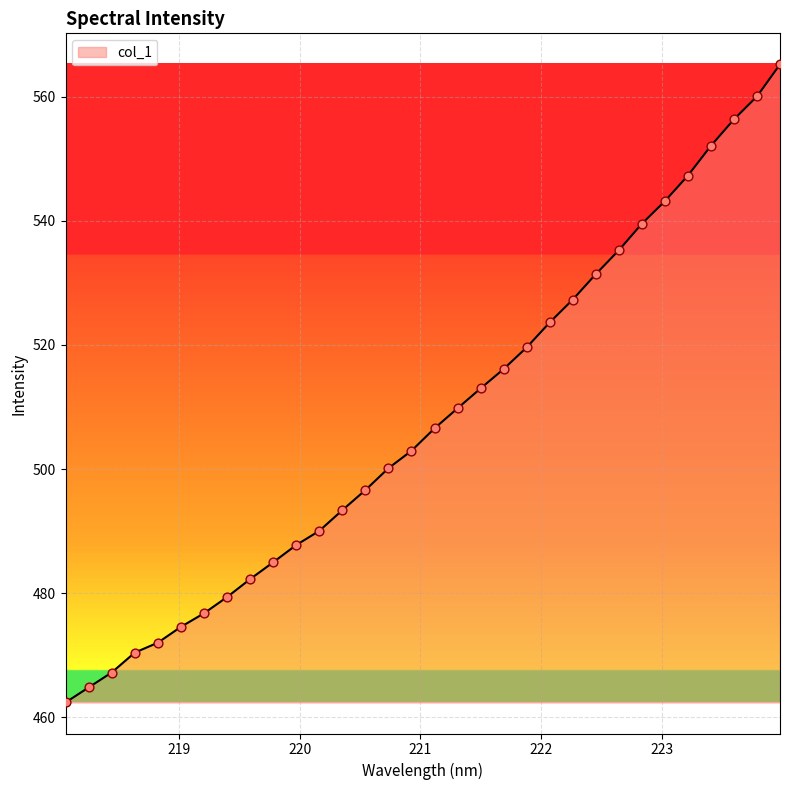

What is the minimum value shown in the chart?

462.4